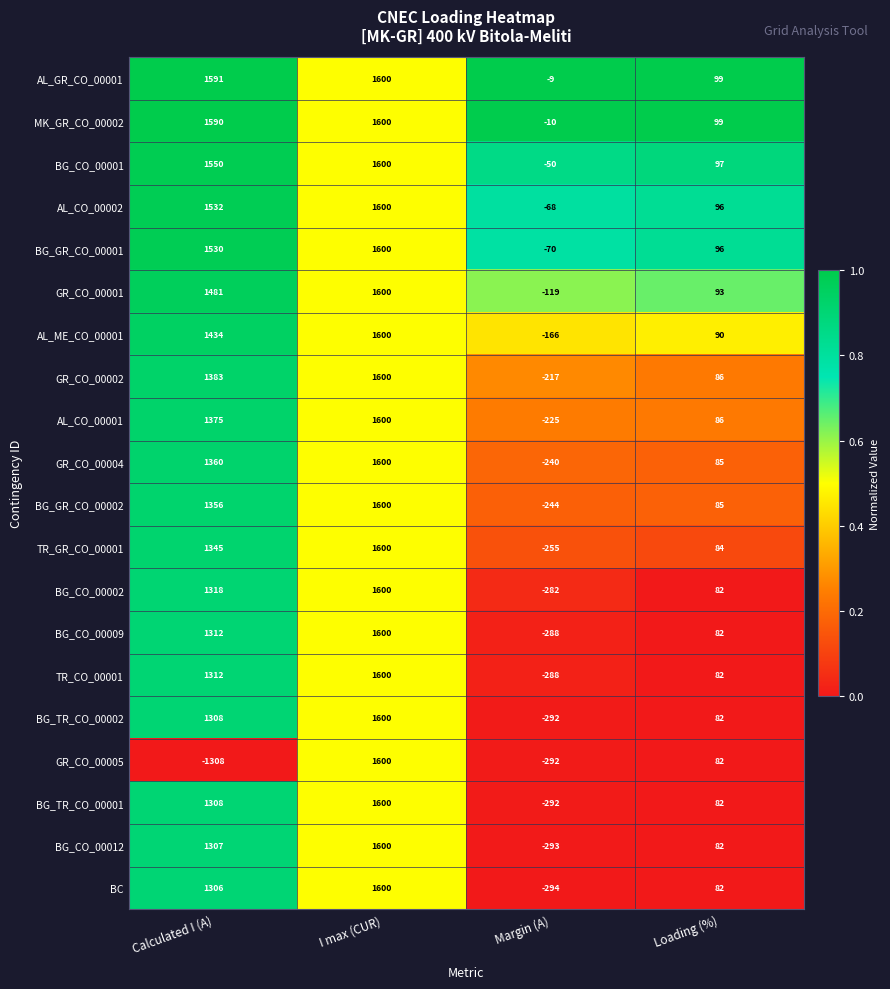

Which category has the lowest value in the BG_CO_00002 series?

Margin (A)